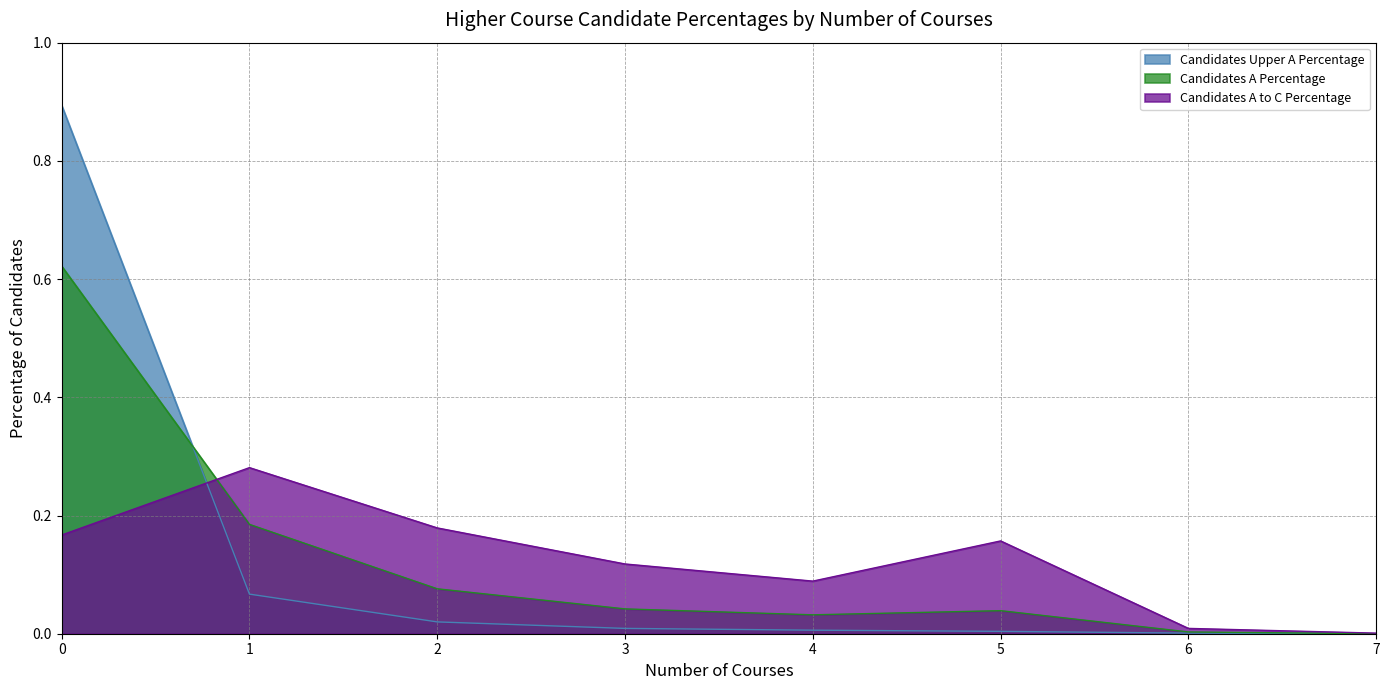

Does the chart have visible grid lines?

Yes